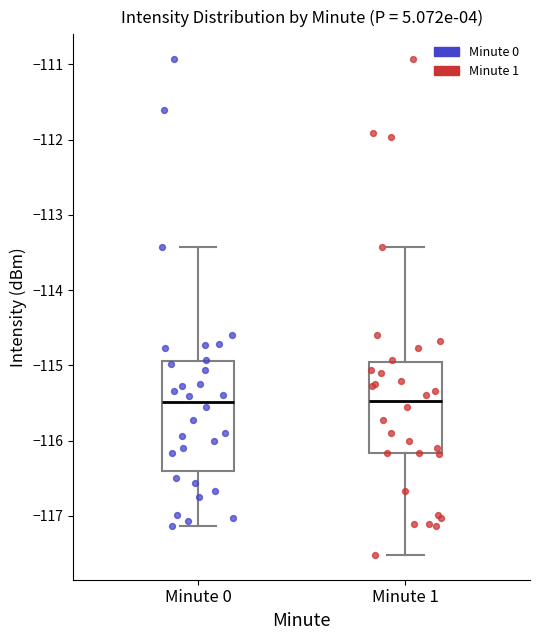

Reading left to right, transcribe this box plot: for each box, give where its median line is, the range the box spans, and where its two whiskers end, as read against the y-axis. The values are not printed on the chart, so give them approximately, as read against the axis.

Minute 0: median -115.5, box -116.4 to -114.9, whiskers -117.1 to -113.4
Minute 1: median -115.5, box -116.2 to -115.0, whiskers -117.5 to -113.4